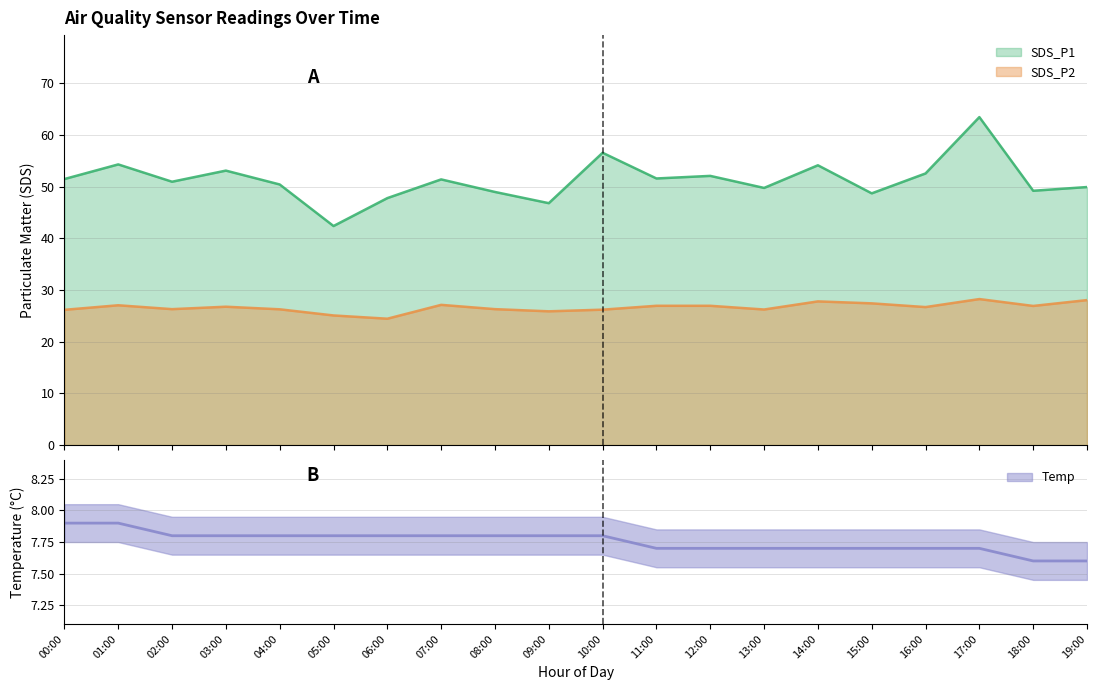

Which series has the widest spread of values?

SDS_P1